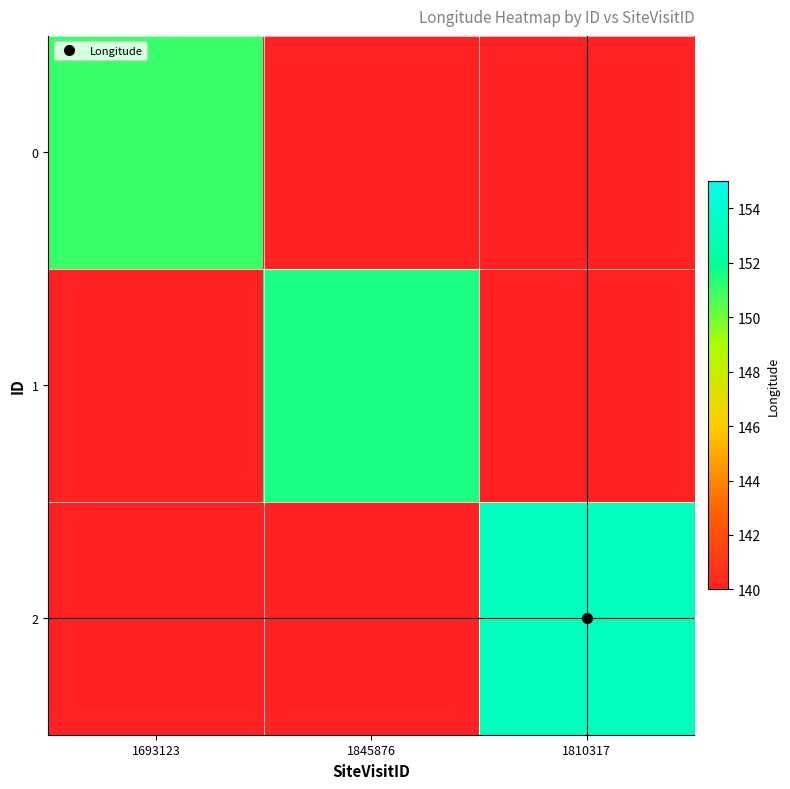

Reading right to left, extract all data points from this chart.

0: 1810317=140.0	1845876=140.0	1693123=151.0
1: 1810317=140.0	1845876=151.6	1693123=140.0
2: 1810317=153.4	1845876=140.0	1693123=140.0